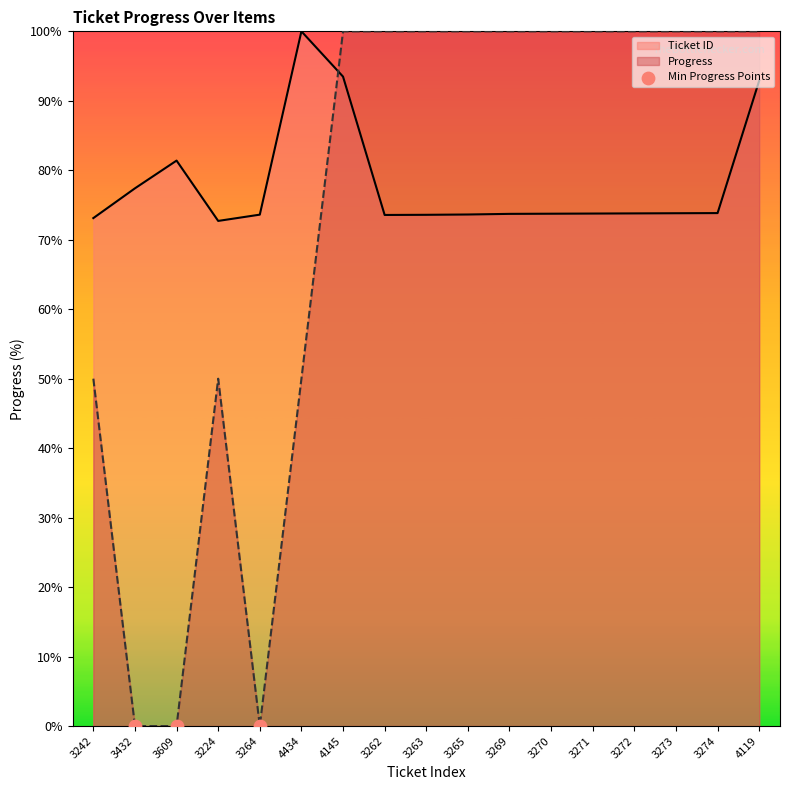

Which series changed the most between 4145 and 3265?

Ticket ID